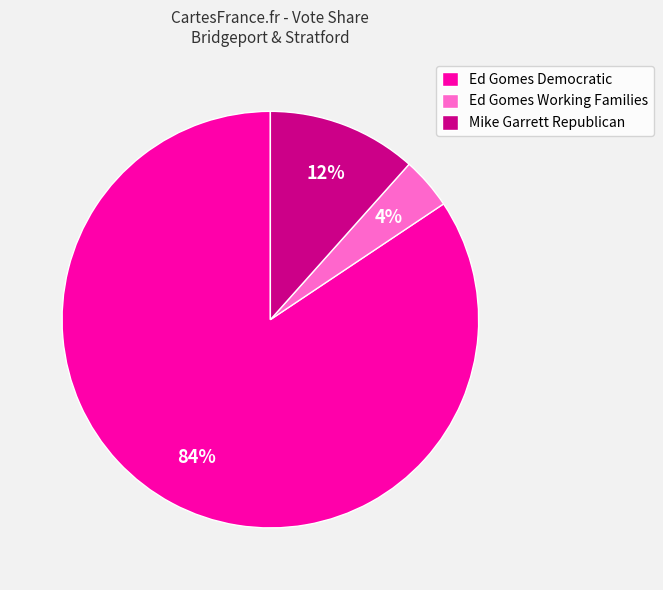

Which category has the smallest portion of the pie?

Ed Gomes Working Families